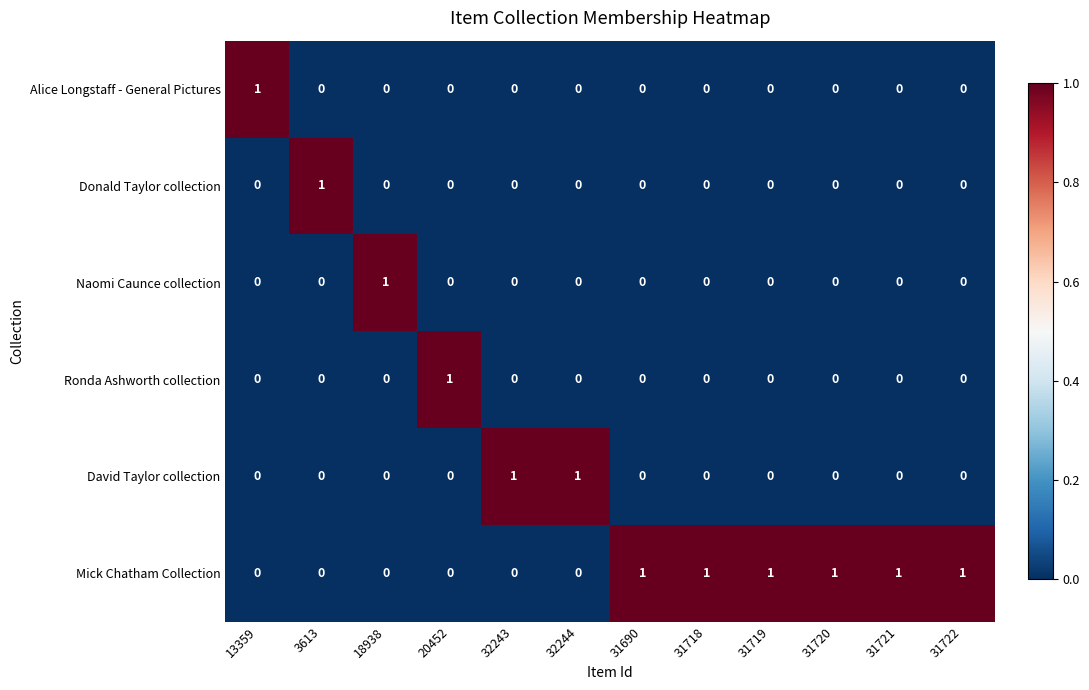

The Ronda Ashworth collection series shows 0 at 32244. True or false?

True